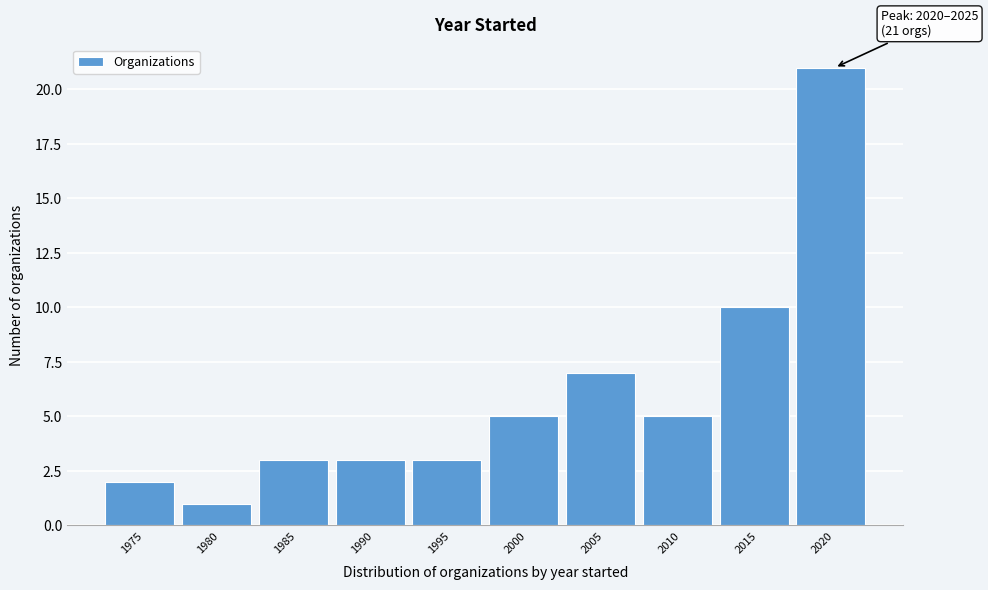

Reading right to left, what are all the values shown in this chart?

2020=21	2015=10	2010=5	2005=7	2000=5	1995=3	1990=3	1985=3	1980=1	1975=2